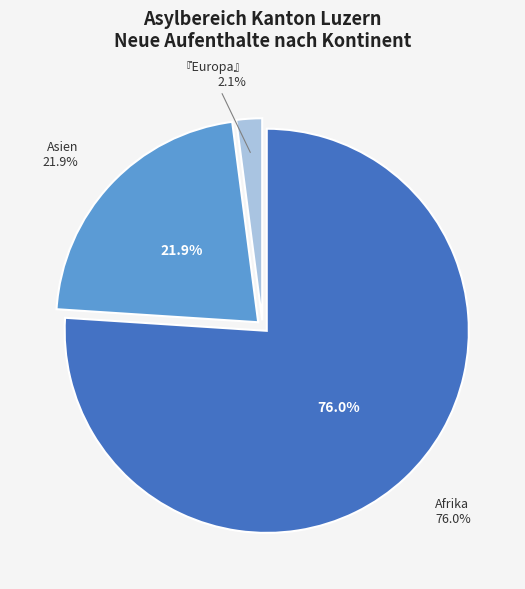

To the nearest percent, what portion does Asien represent?

22%